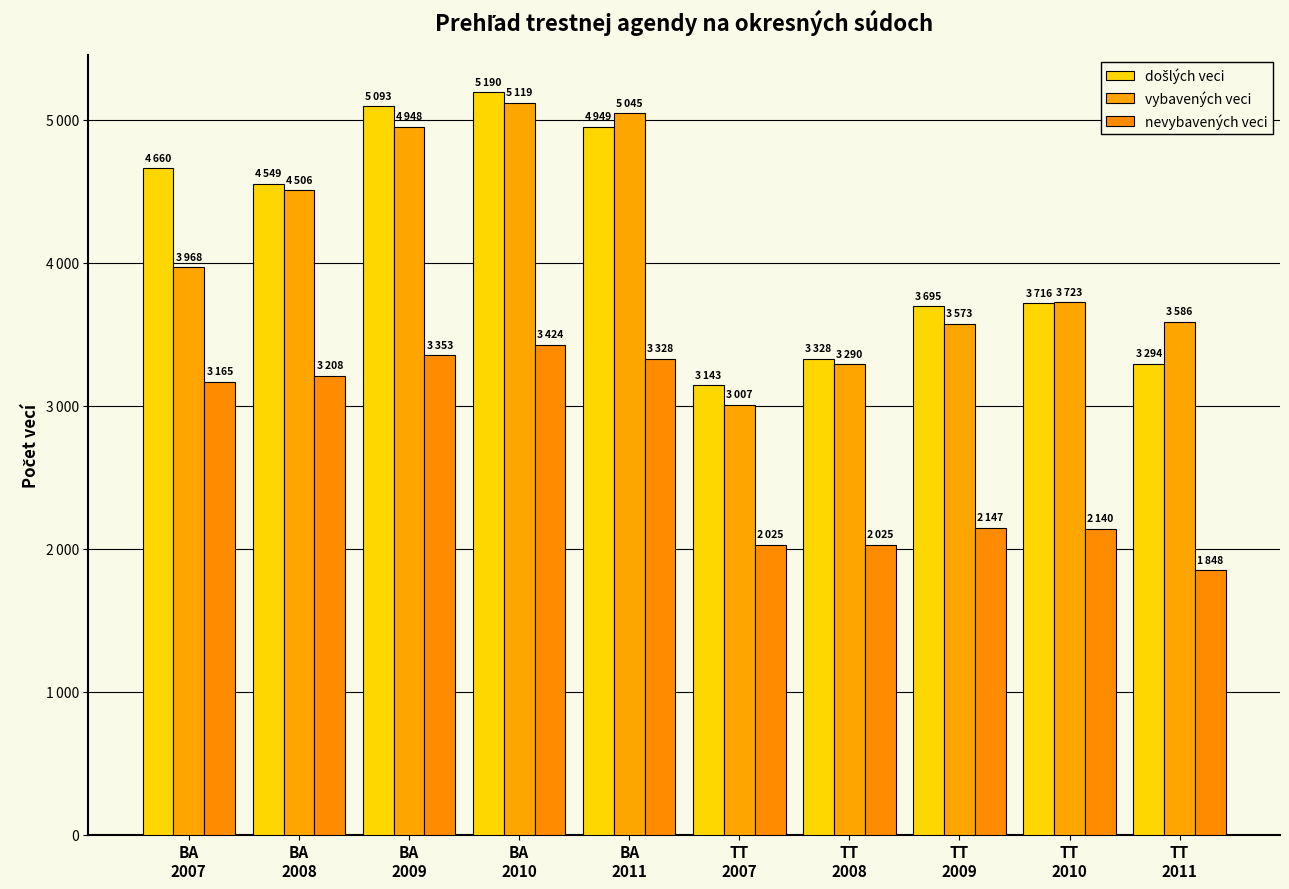

Read the vybavených veci value at BA
2010, to the nearest 100.

5100